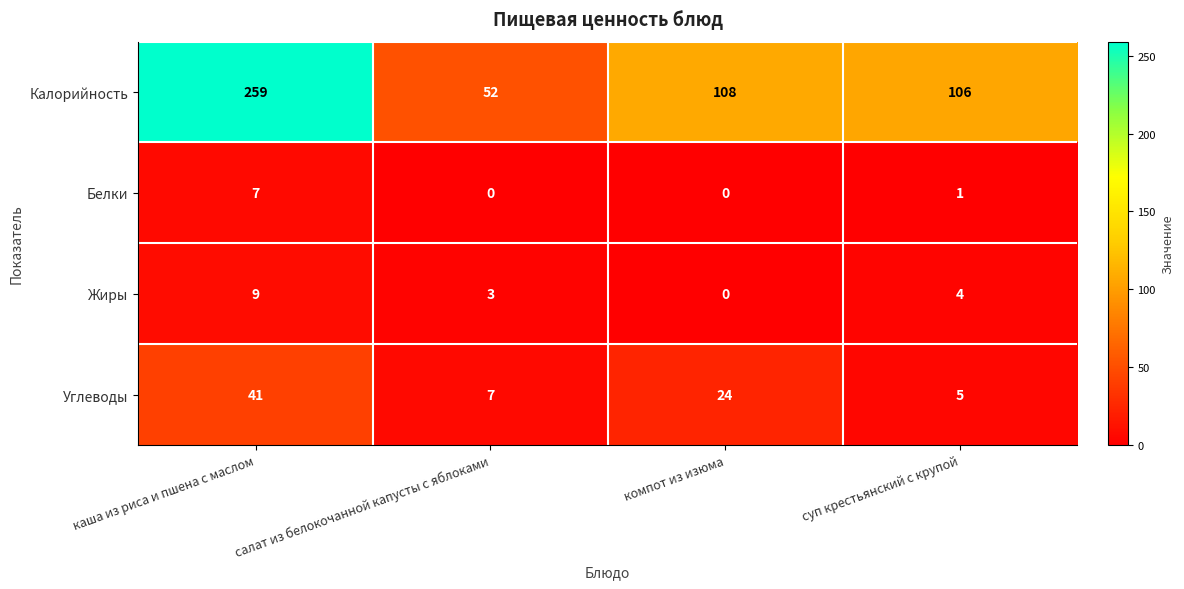

Which series has the widest spread of values?

Калорийность